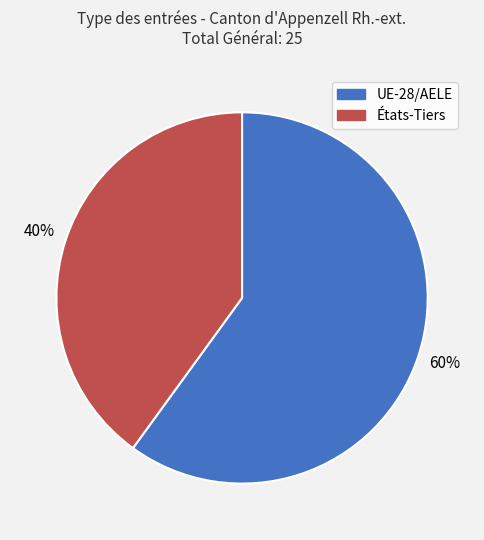

What is the ratio of the value at UE-28/AELE to the value at États-Tiers?

1.5